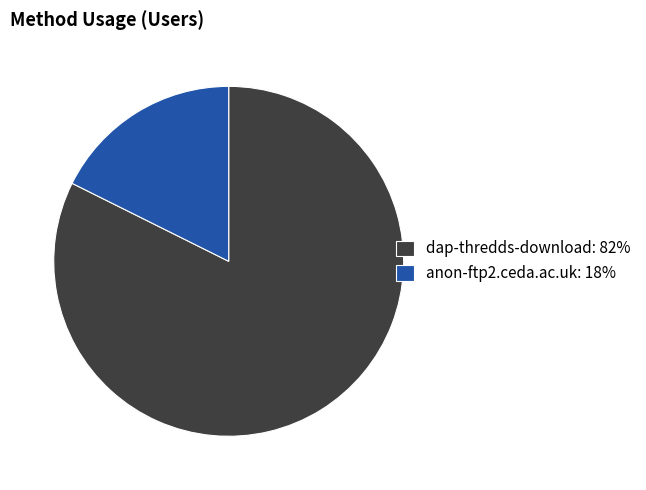

Is it true that dap-thredds-download is 82% of the pie?

True